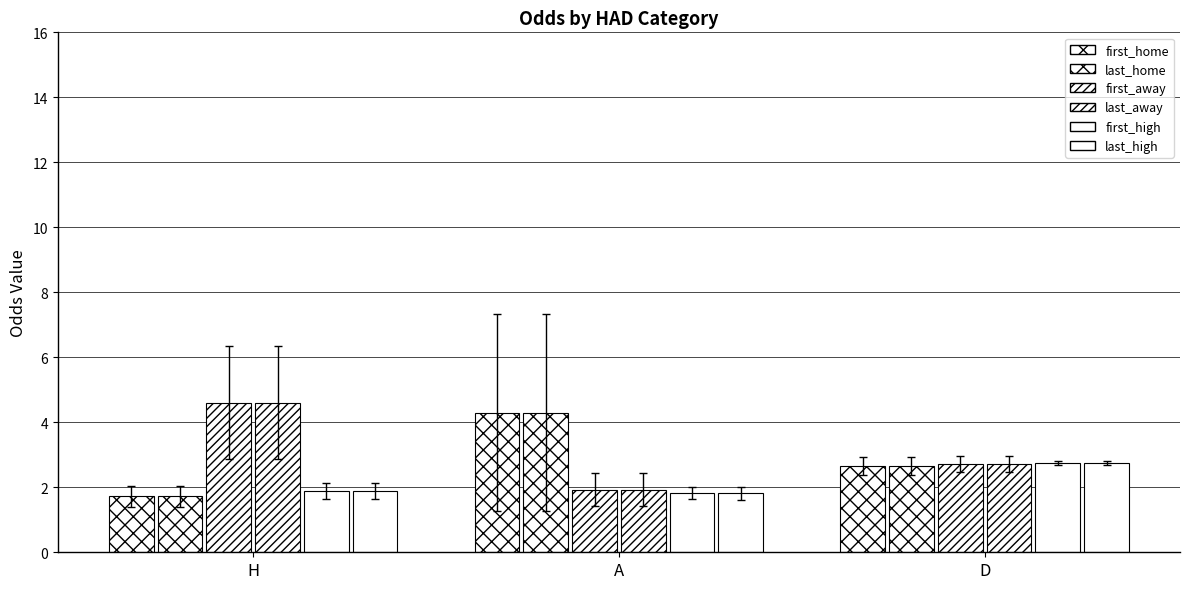

Read the first_home value at H.

1.7